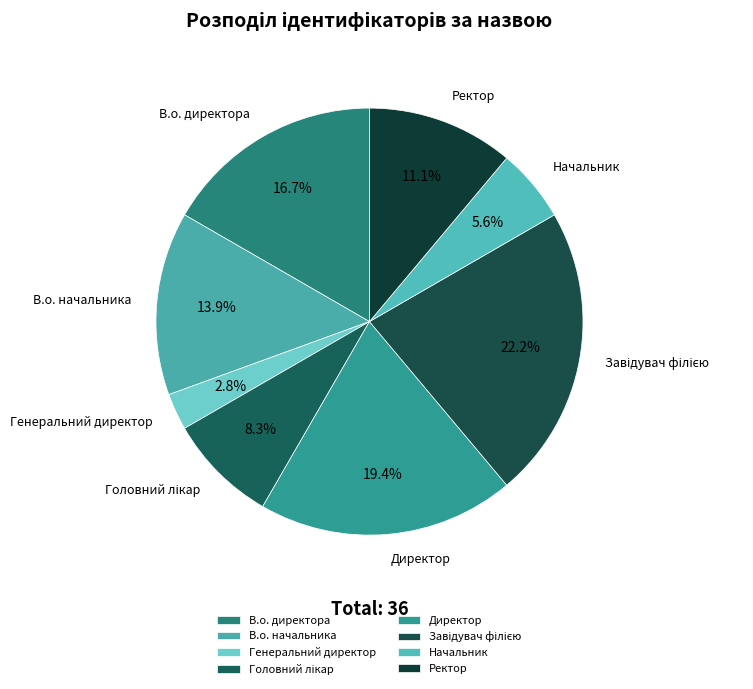

How much of the chart is everything except Начальник?

94.4%